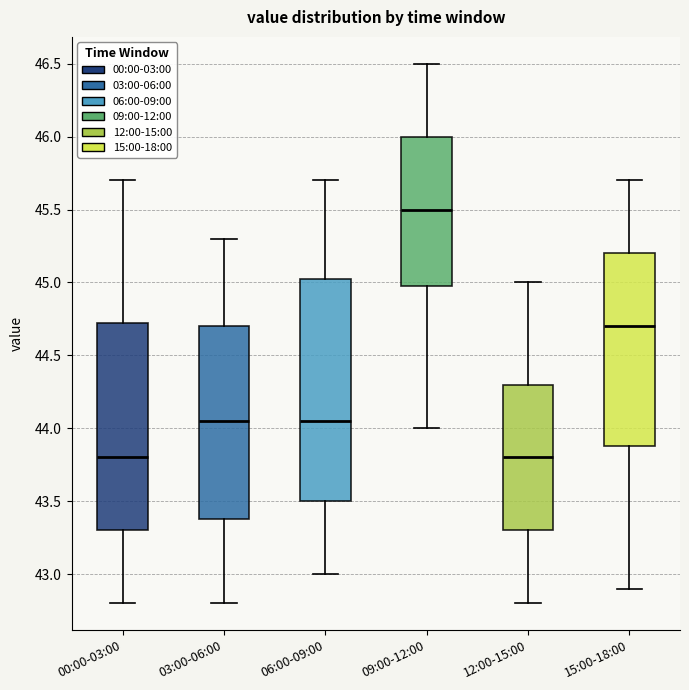

Where is the lower edge of the box for 00:00-03:00 on the y-axis? The values are not printed on the chart, so give them approximately, as read against the axis.

43.30